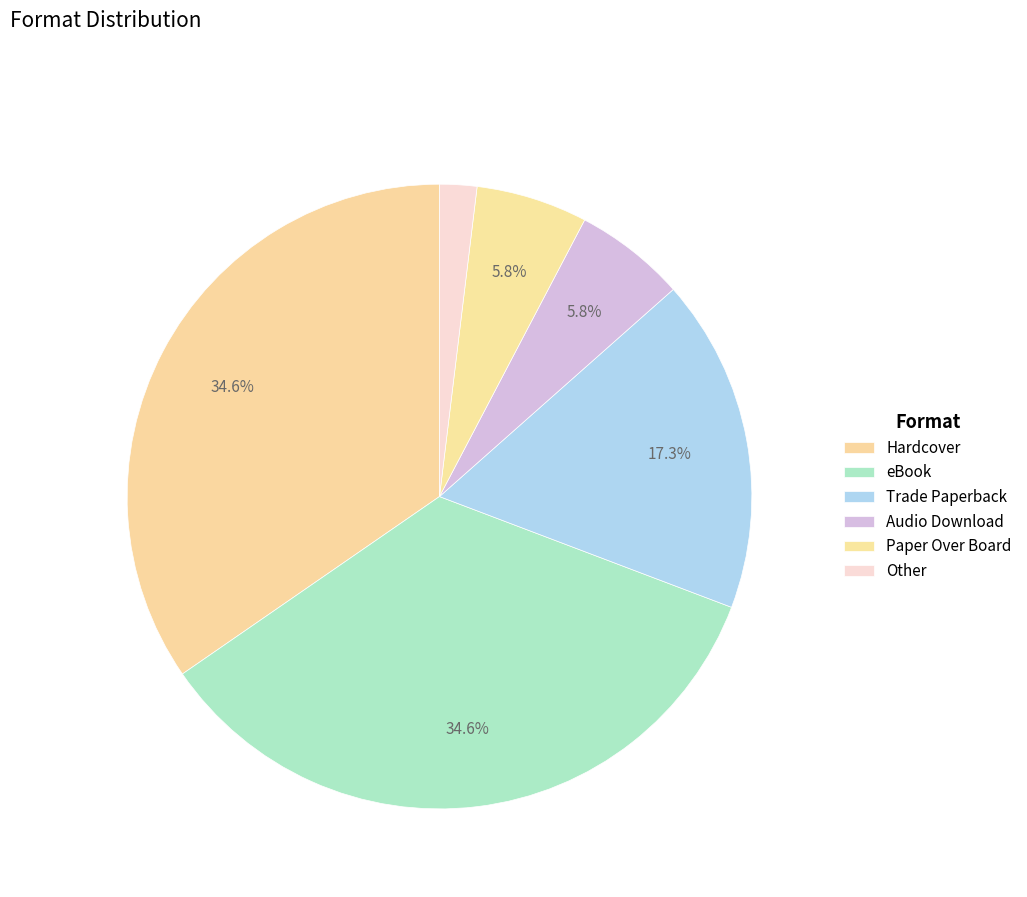

How many segments does this pie chart have?

6